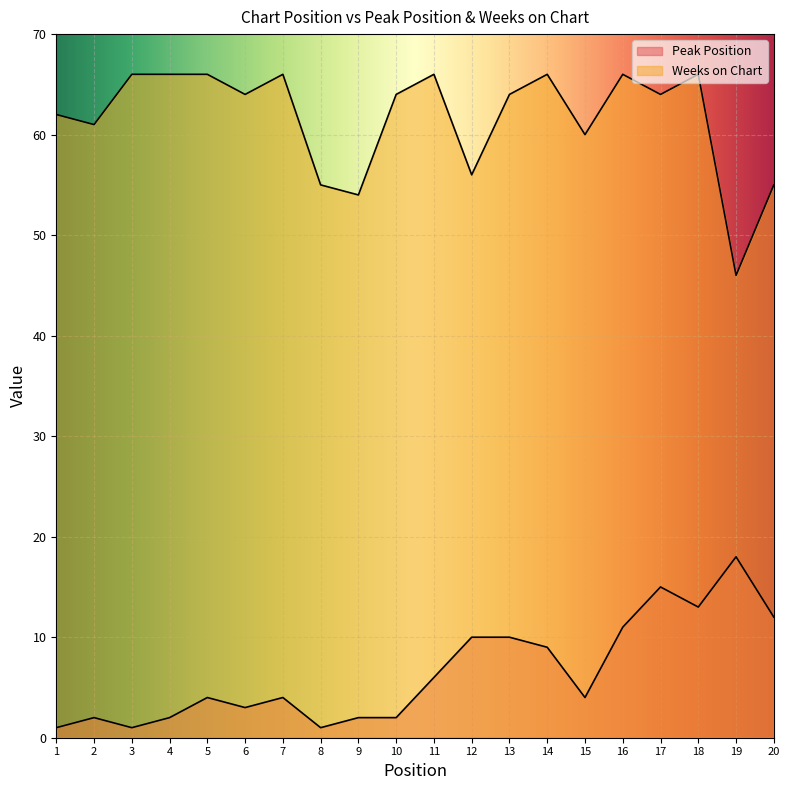

What is the value of the Weeks on Chart point at the 17th from the left?

64